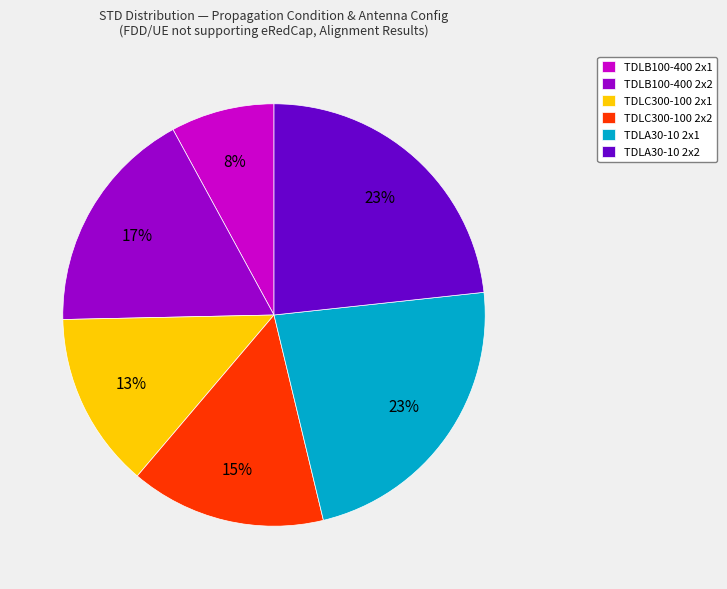

Is the sum of TDLC300-100 2x2 and TDLB100-400 2x1 greater than half?

No